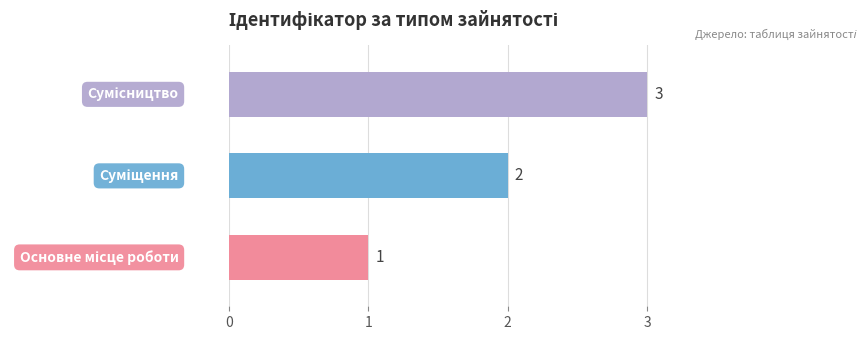

What is the sum of all values?

6